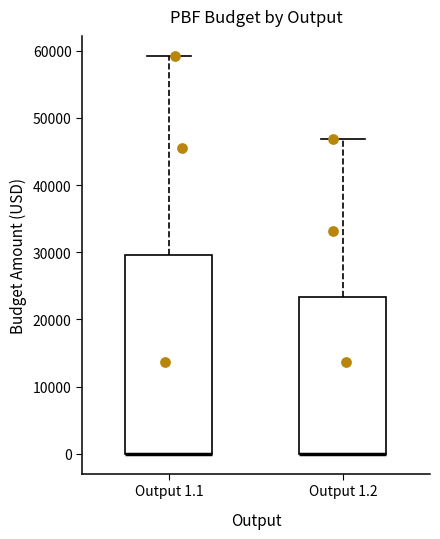

Reading left to right, read every box against the y-axis: the position of its median line, the range the box covers, and the ends of its whiskers. The values are not printed on the chart, so give them approximately, as read against the axis.

Output 1.1: median 0 (drawn on the box's lower edge), box 0 to 30000, whiskers 0 to 59000
Output 1.2: median 0 (drawn on the box's lower edge), box 0 to 23000, whiskers 0 to 47000